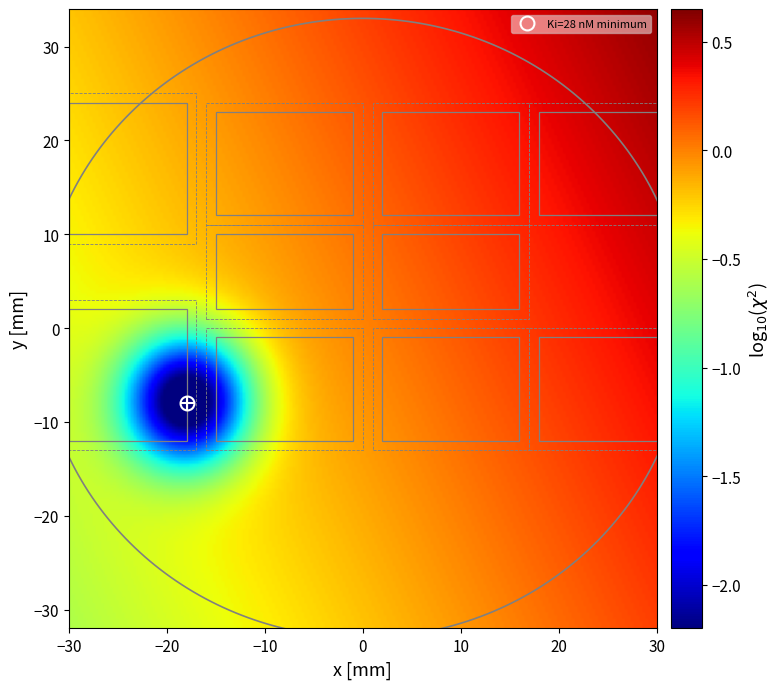

What is the difference between the highest and lowest values at 10?

12